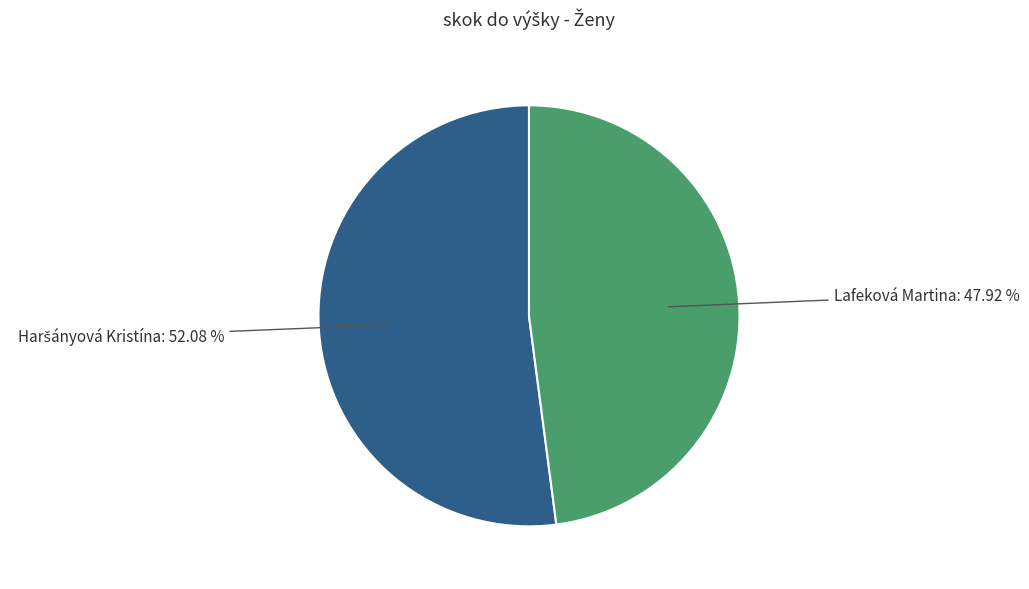

How many slices are in this pie chart?

2